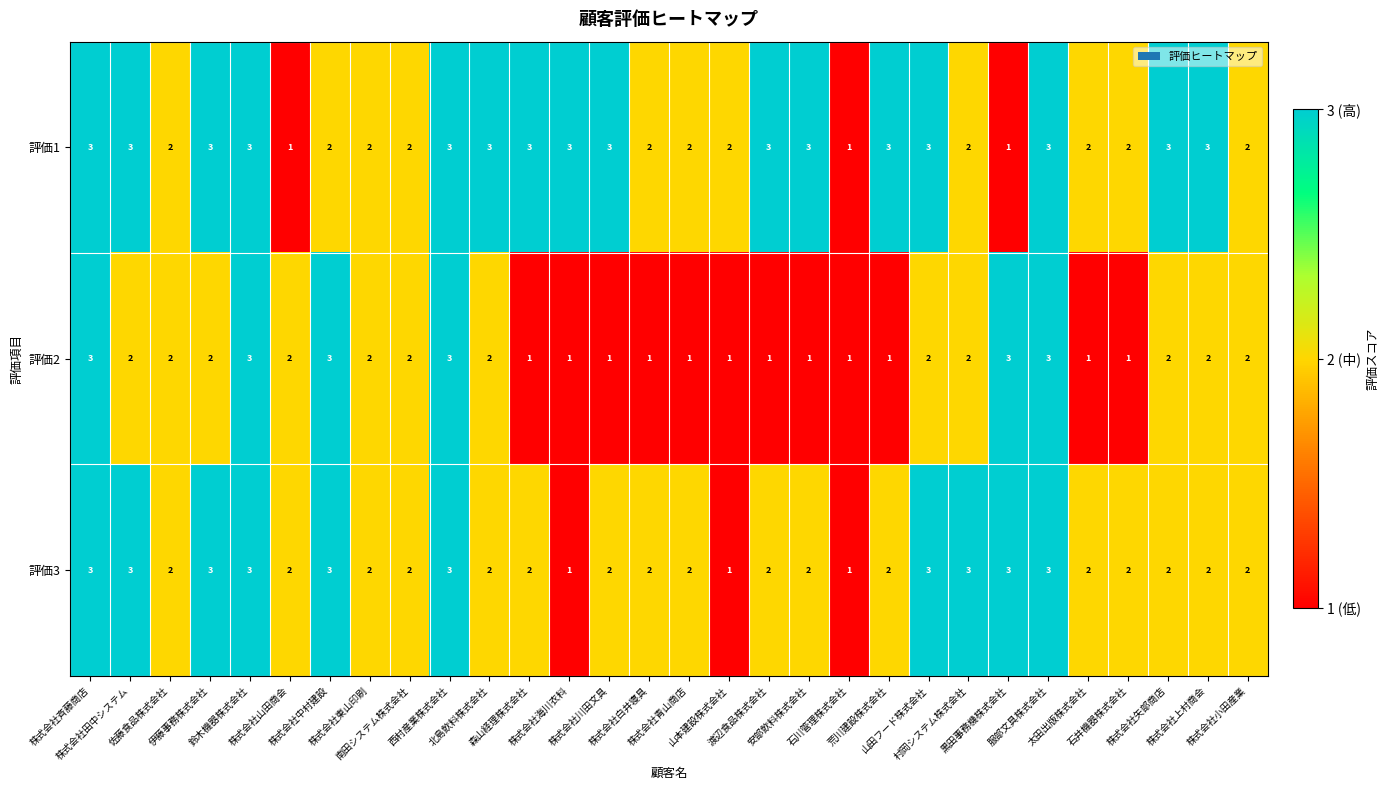

Count the 評価3 values in the range 2 to 3.

27